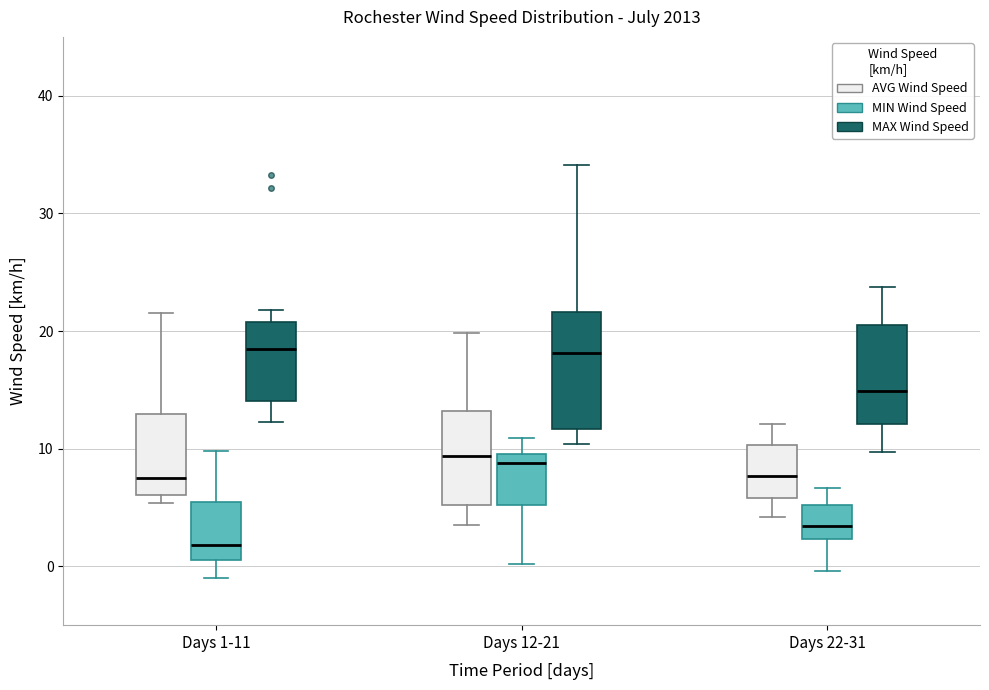

Which box is the tallest, from its lower edge to its upper edge?

Days 12-21 (MAX Wind Speed)